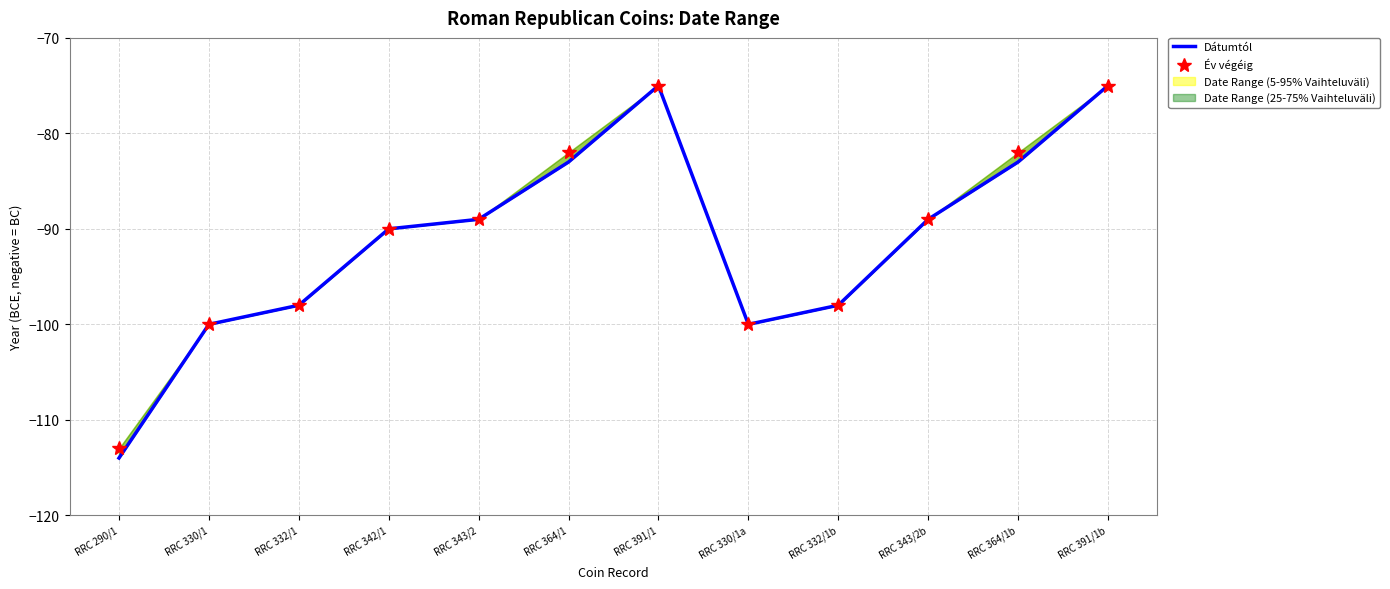

How many interior local valleys does the Év végéig series have?

1